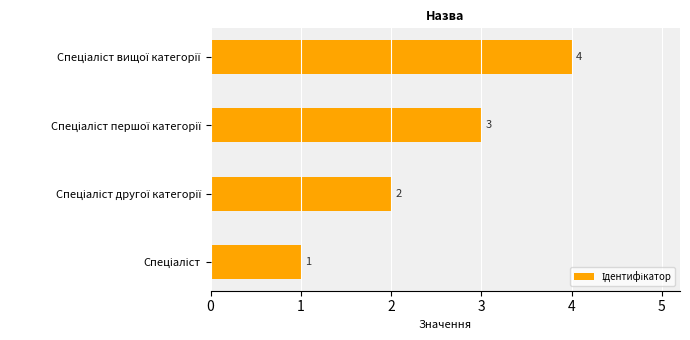

What is the difference between the maximum and minimum values?

3